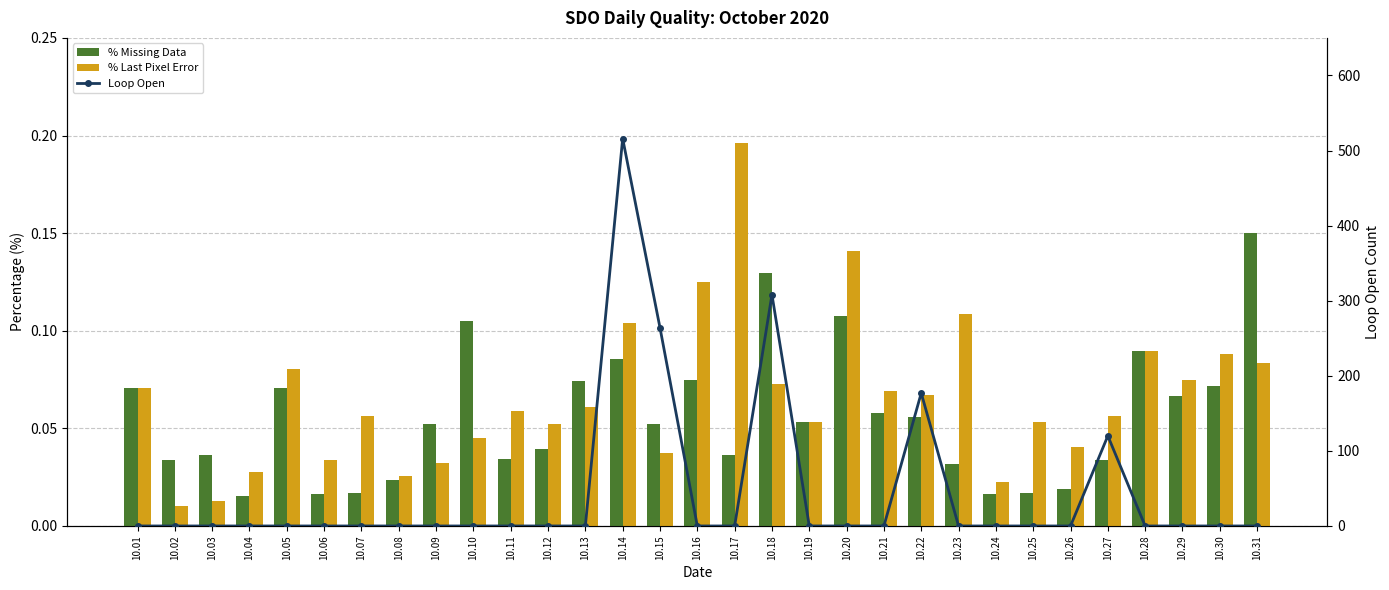

The value of % Missing Data at 10.30 is 0.1. True or false?

True